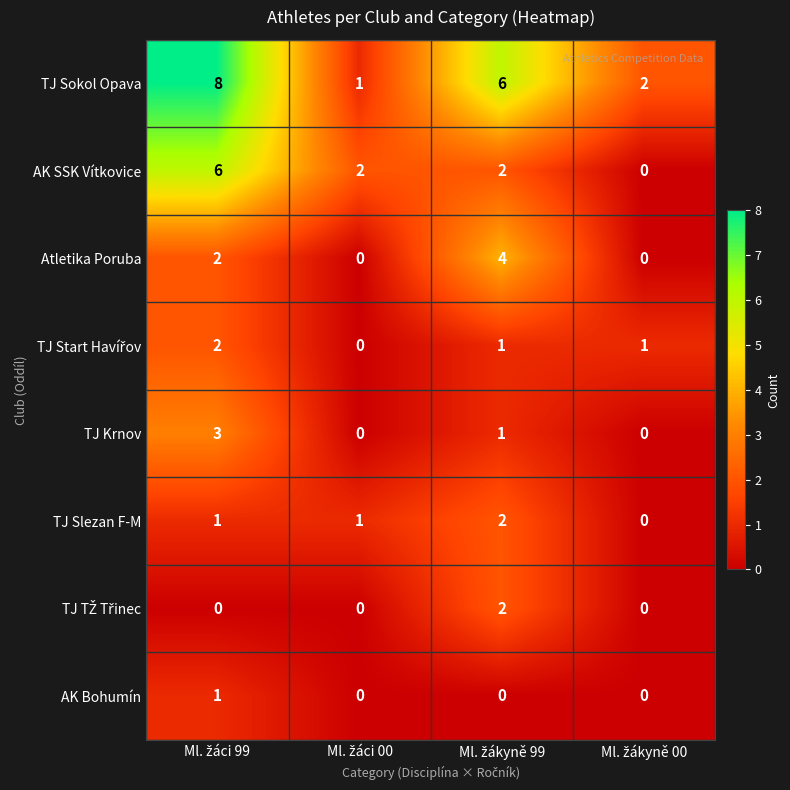

What is the difference between the second highest and second lowest values in the TJ Sokol Opava series?

4